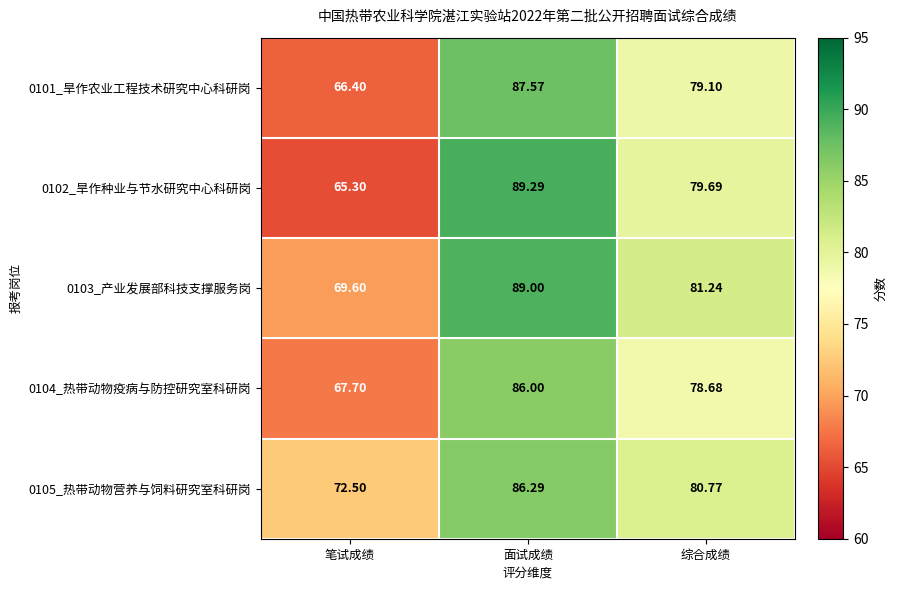

How many distinct data groups are displayed?

5